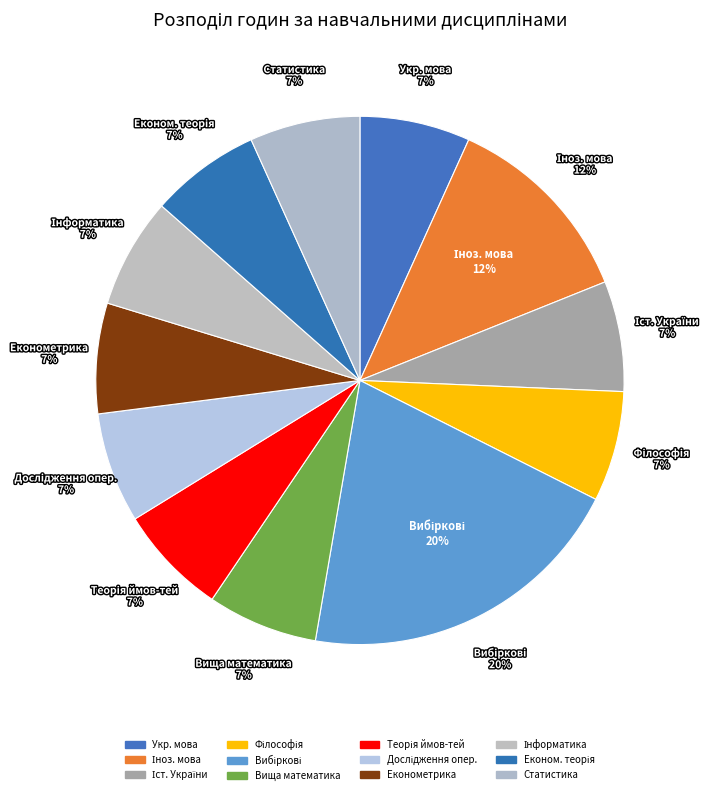

What is the largest slice in the pie chart?

ВИБІРКОВІ ДИСЦИПЛІНИ